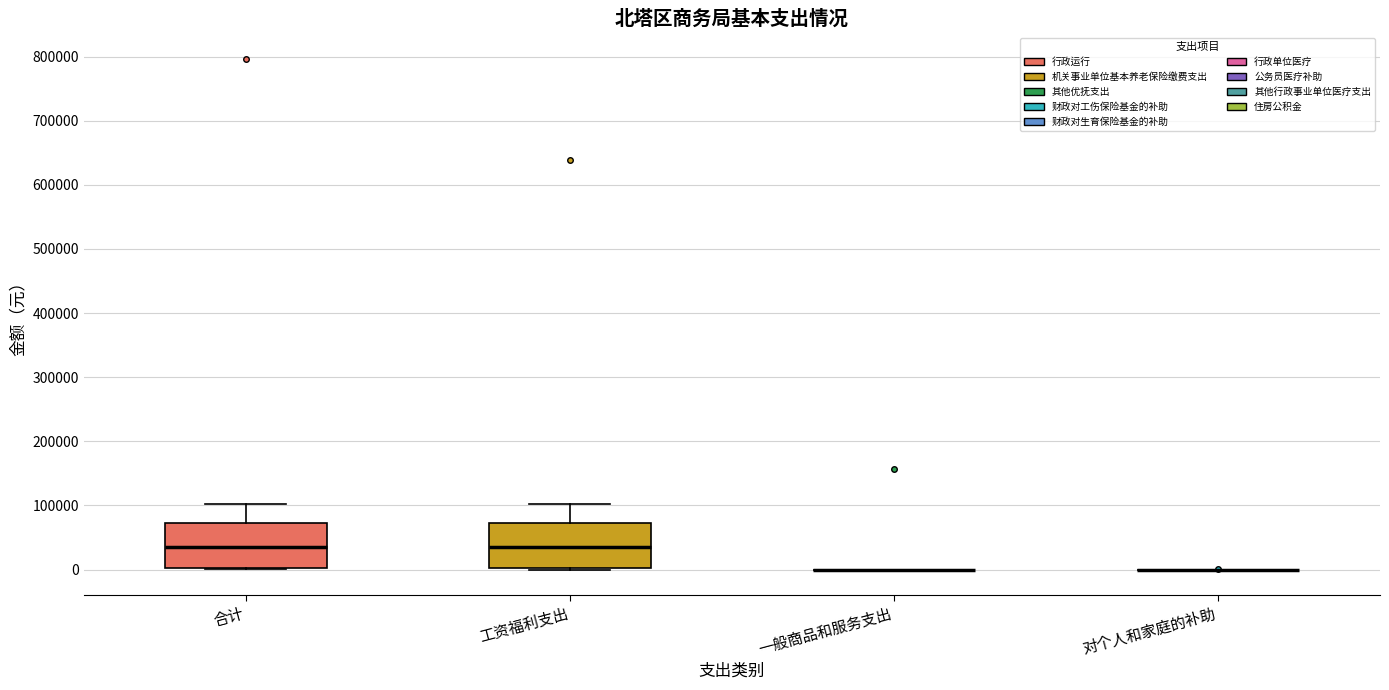

Reading left to right, read every box against the y-axis: the position of its median line, the range the box covers, and the ends of its whiskers. The values are not printed on the chart, so give them approximately, as read against the axis.

合计: median 30000, box 0 to 70000, whiskers 0 to 100000
工资福利支出: median 30000, box 0 to 70000, whiskers 0 (just below the box's lower edge) to 100000
一般商品和服务支出: box collapsed to a line at 0, whiskers 0 to 0
对个人和家庭的补助: box collapsed to a line at 0, whiskers 0 to 0